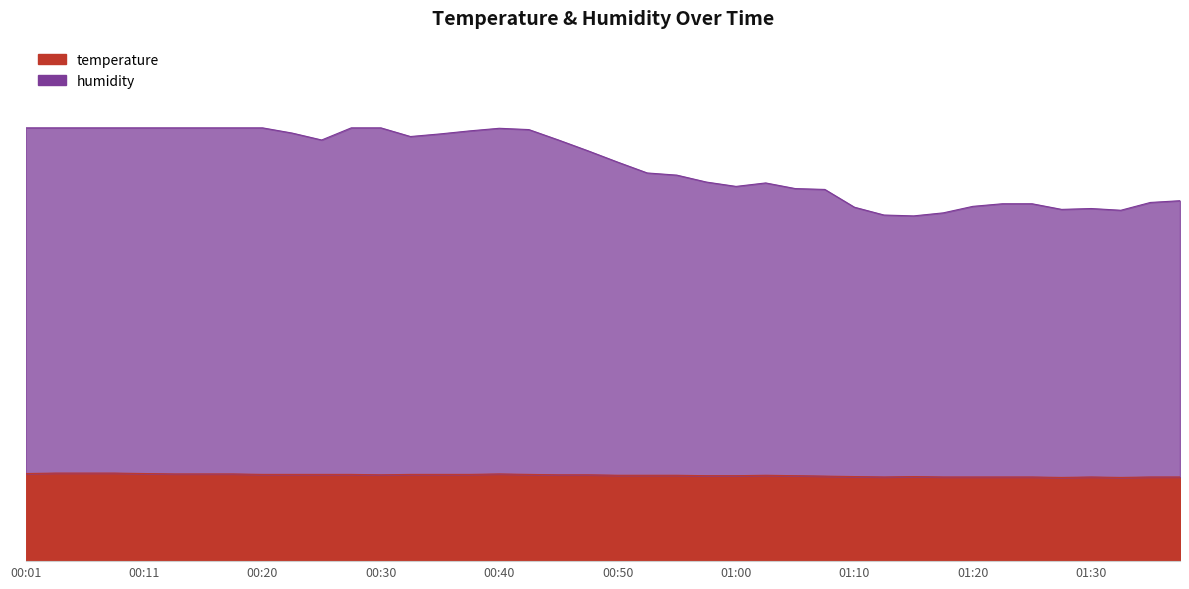

What is the smallest value displayed?

19.3